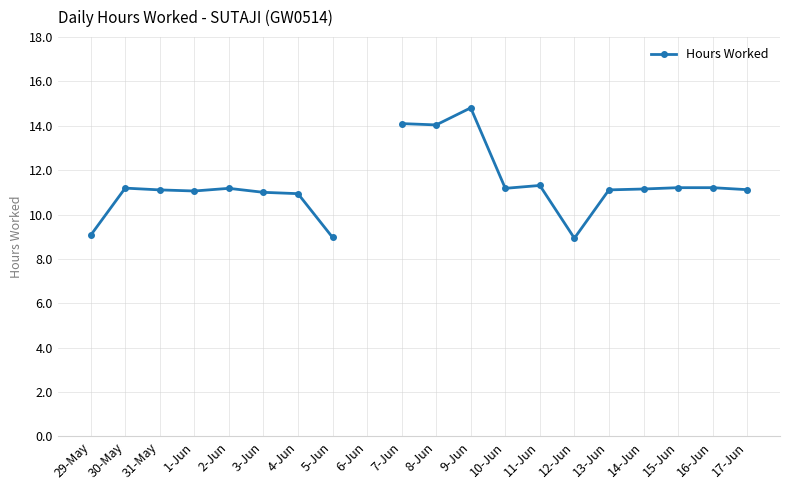

What is the change in value from 3-Jun to 4-Jun?

-0.1